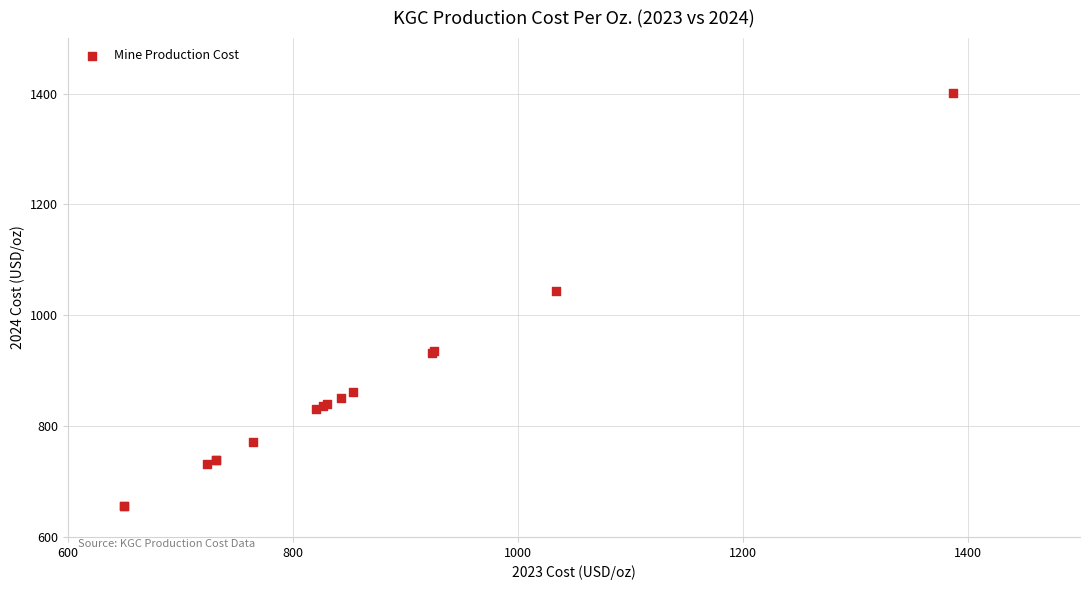

What Y value in the scatter plot is closest to 1028?

1044.4